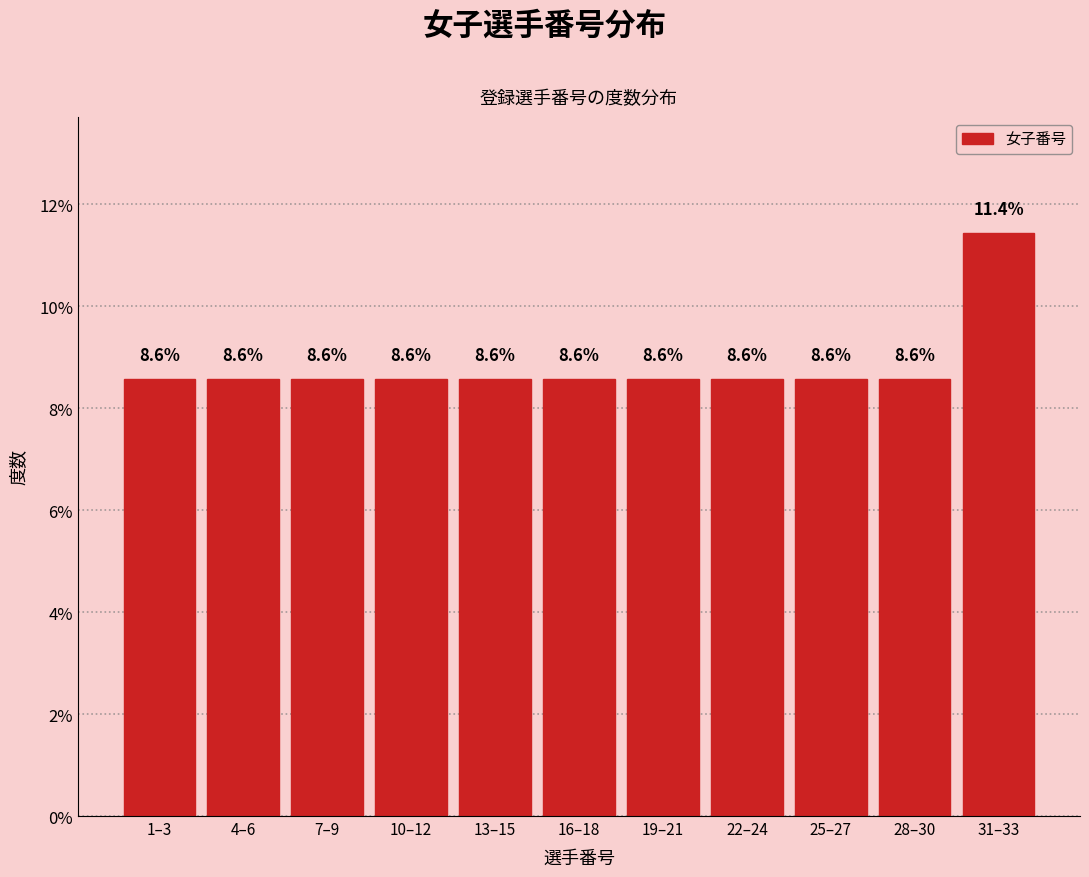

Reading left to right, list all the values displayed in this chart.

1–3=8.6	4–6=8.6	7–9=8.6	10–12=8.6	13–15=8.6	16–18=8.6	19–21=8.6	22–24=8.6	25–27=8.6	28–30=8.6	31–33=11.4